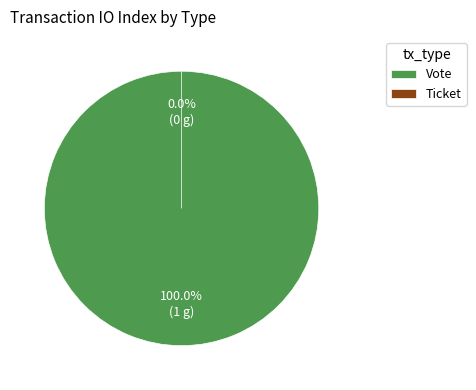

Rank the categories by value from lowest to highest.

Ticket, Vote